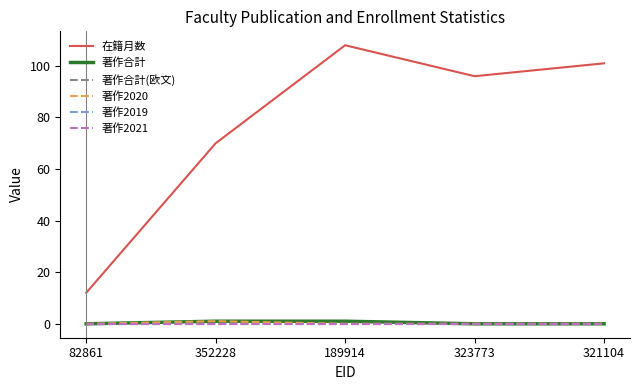

What is the maximum value shown in the chart?

108